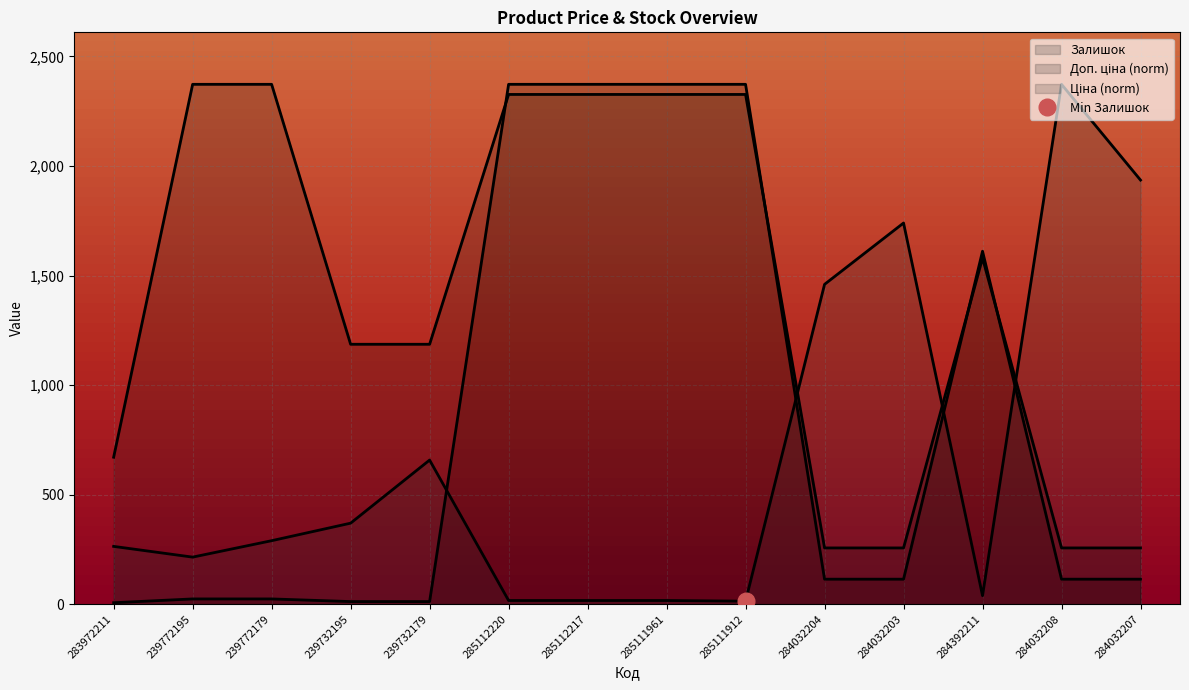

At which category is the sum across all series the highest?

285112220